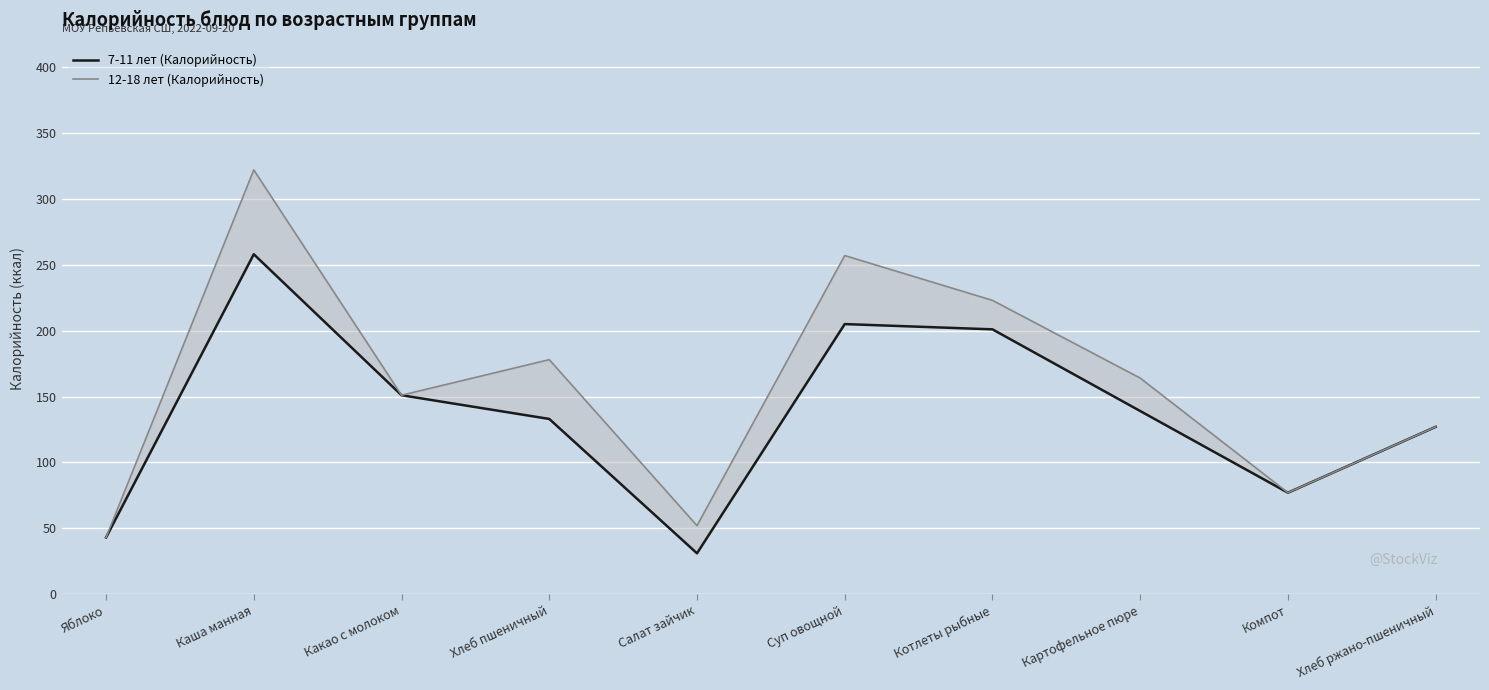

True or false: 12-18 лет (Калорийность) has more than 0 interior local peaks.

True